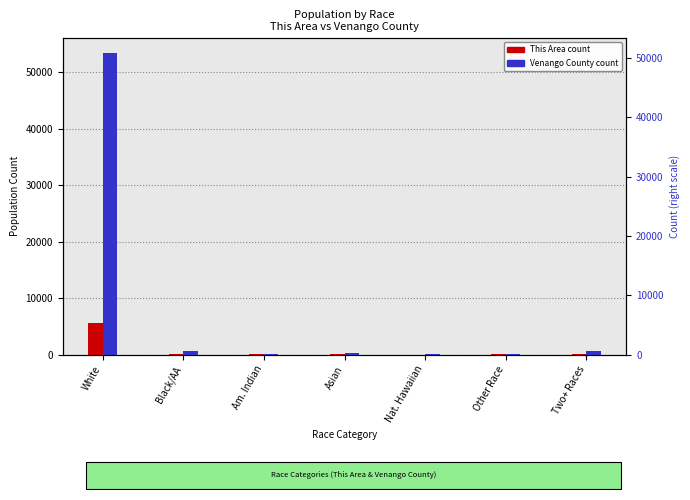

What is the spread (max minus min) of values at Other Race?

90